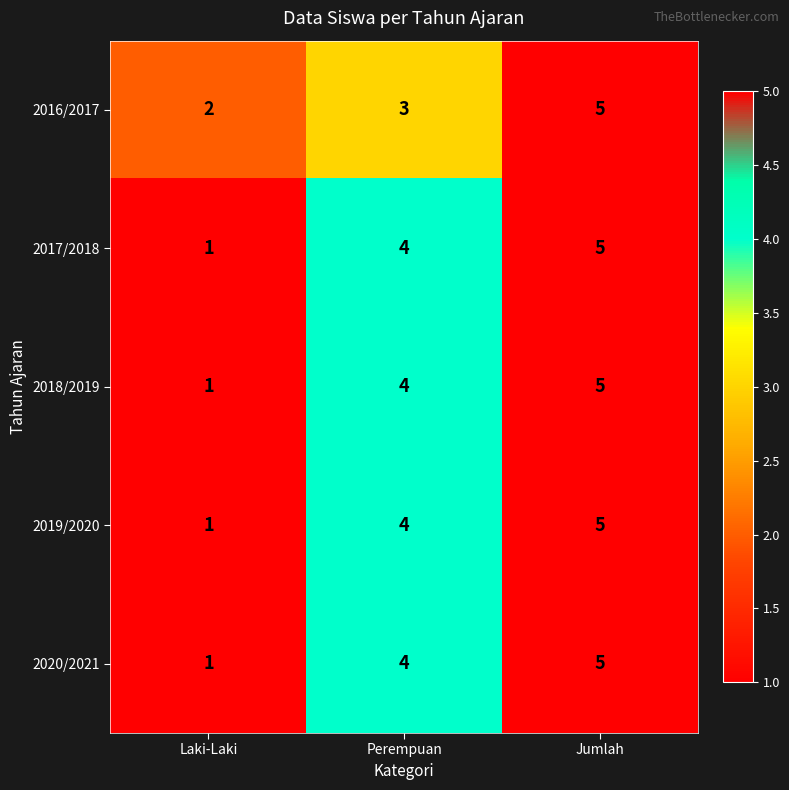

What is the difference between the 2016/2017 values at Laki-Laki and Jumlah?

3